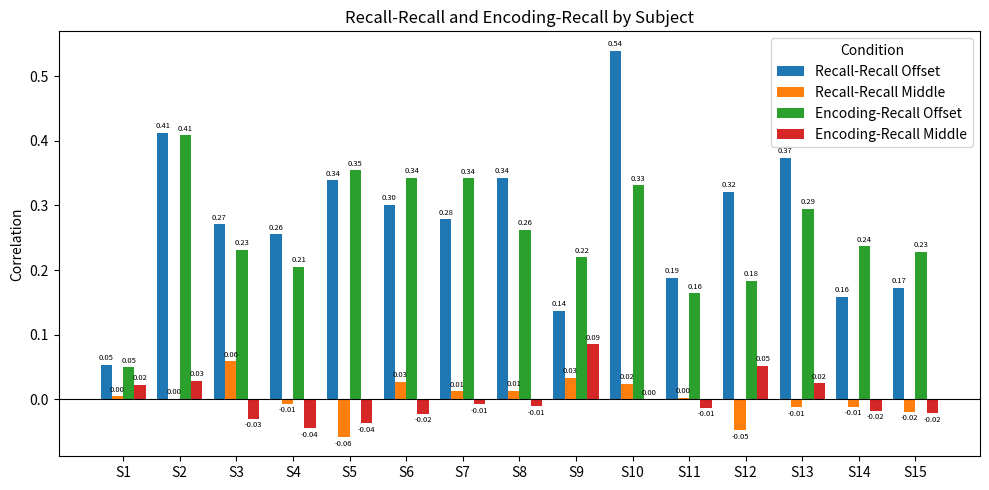

Is the value of Encoding-Recall Middle at S7 greater than the value of Recall-Recall Offset at S13?

No